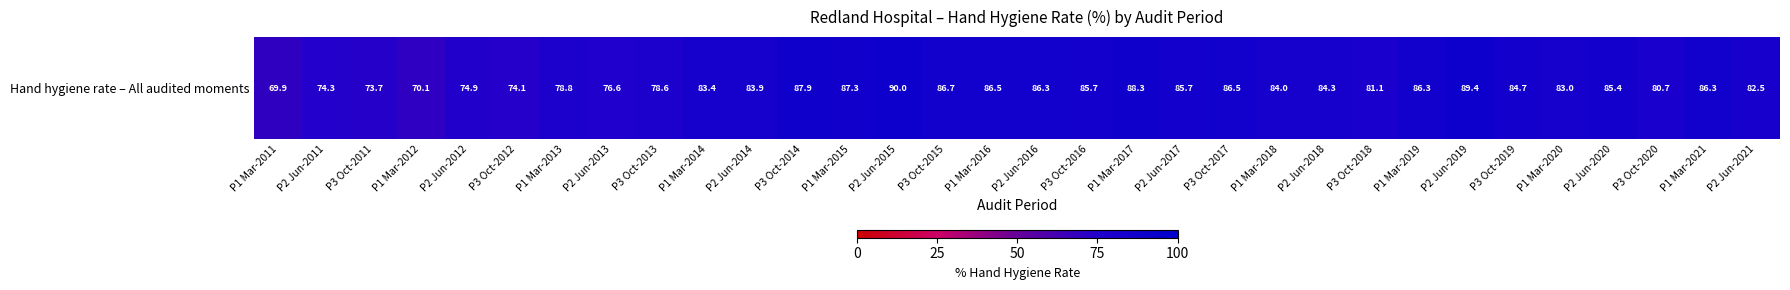

What is the smallest value displayed?

69.9